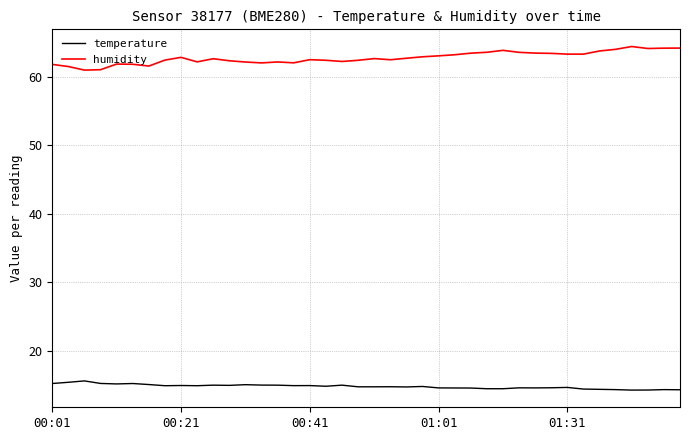

What is the average value of the temperature series?

14.8